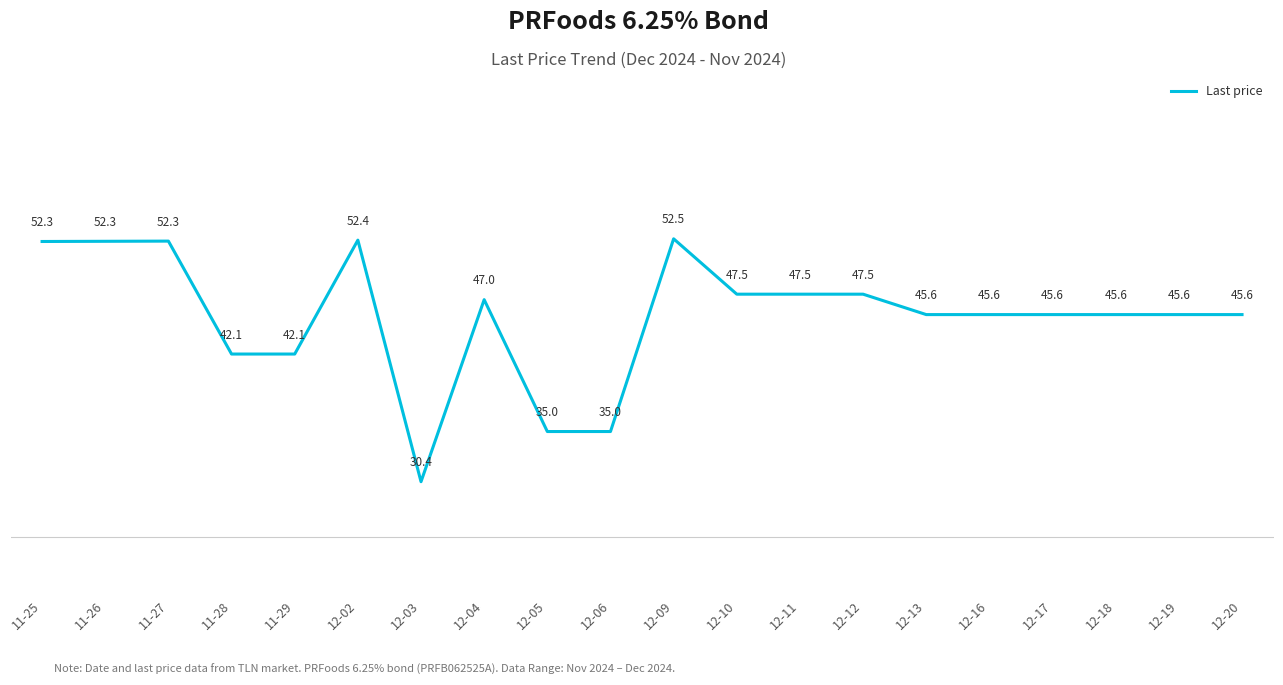

At which label does the data first exceed 45?

11-25